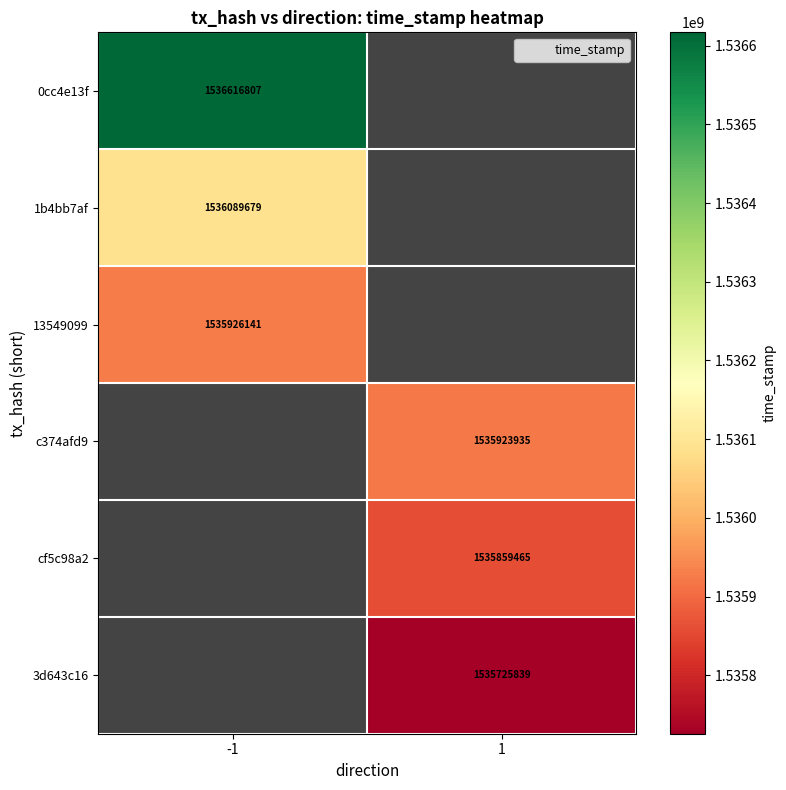

What is the spread (max minus min) of values at -1?

690666.0